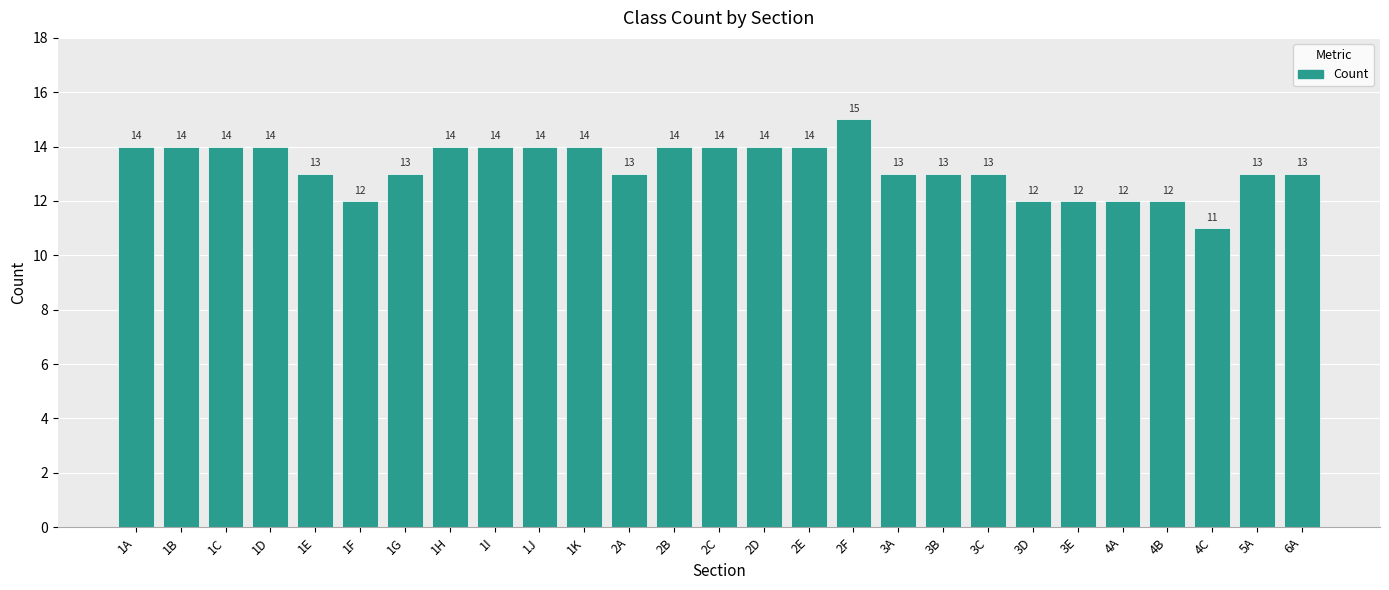

Reading left to right, what are all the values shown in this chart?

1A=14	1B=14	1C=14	1D=14	1E=13	1F=12	1G=13	1H=14	1I=14	1J=14	1K=14	2A=13	2B=14	2C=14	2D=14	2E=14	2F=15	3A=13	3B=13	3C=13	3D=12	3E=12	4A=12	4B=12	4C=11	5A=13	6A=13